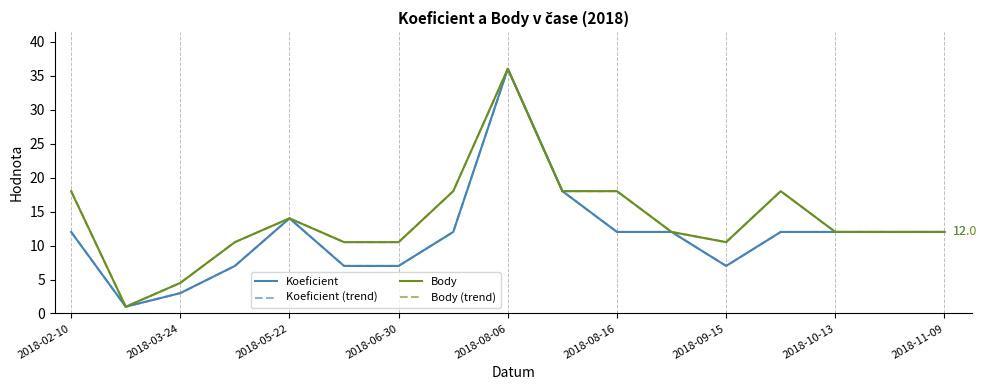

Is this an area chart (filled region under the line)?

No